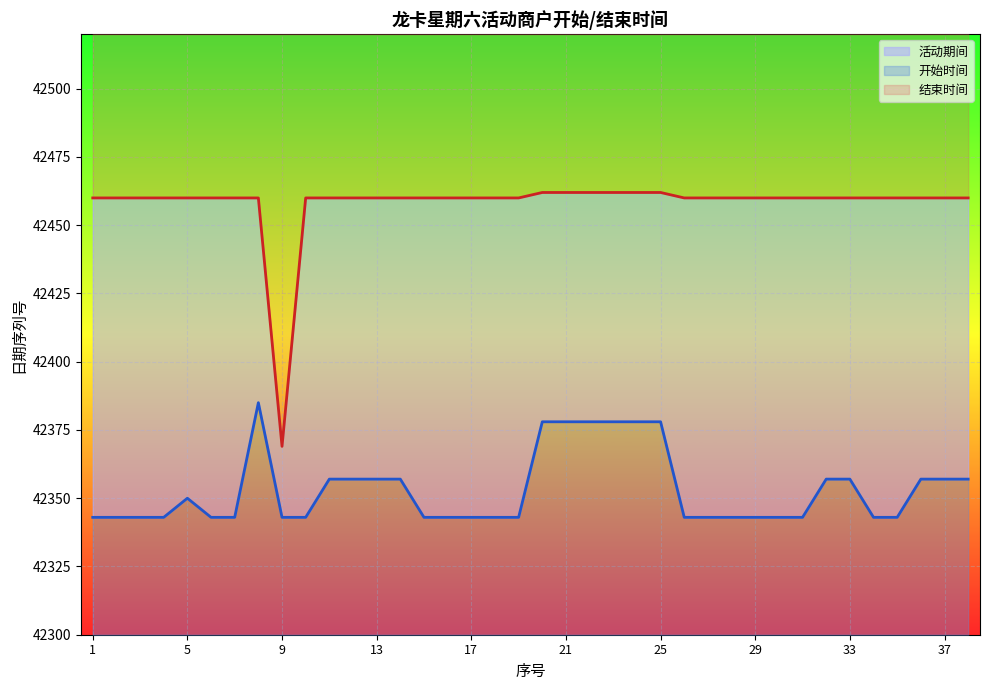

Count the 开始时间 values in the range 42343 to 42357.

31